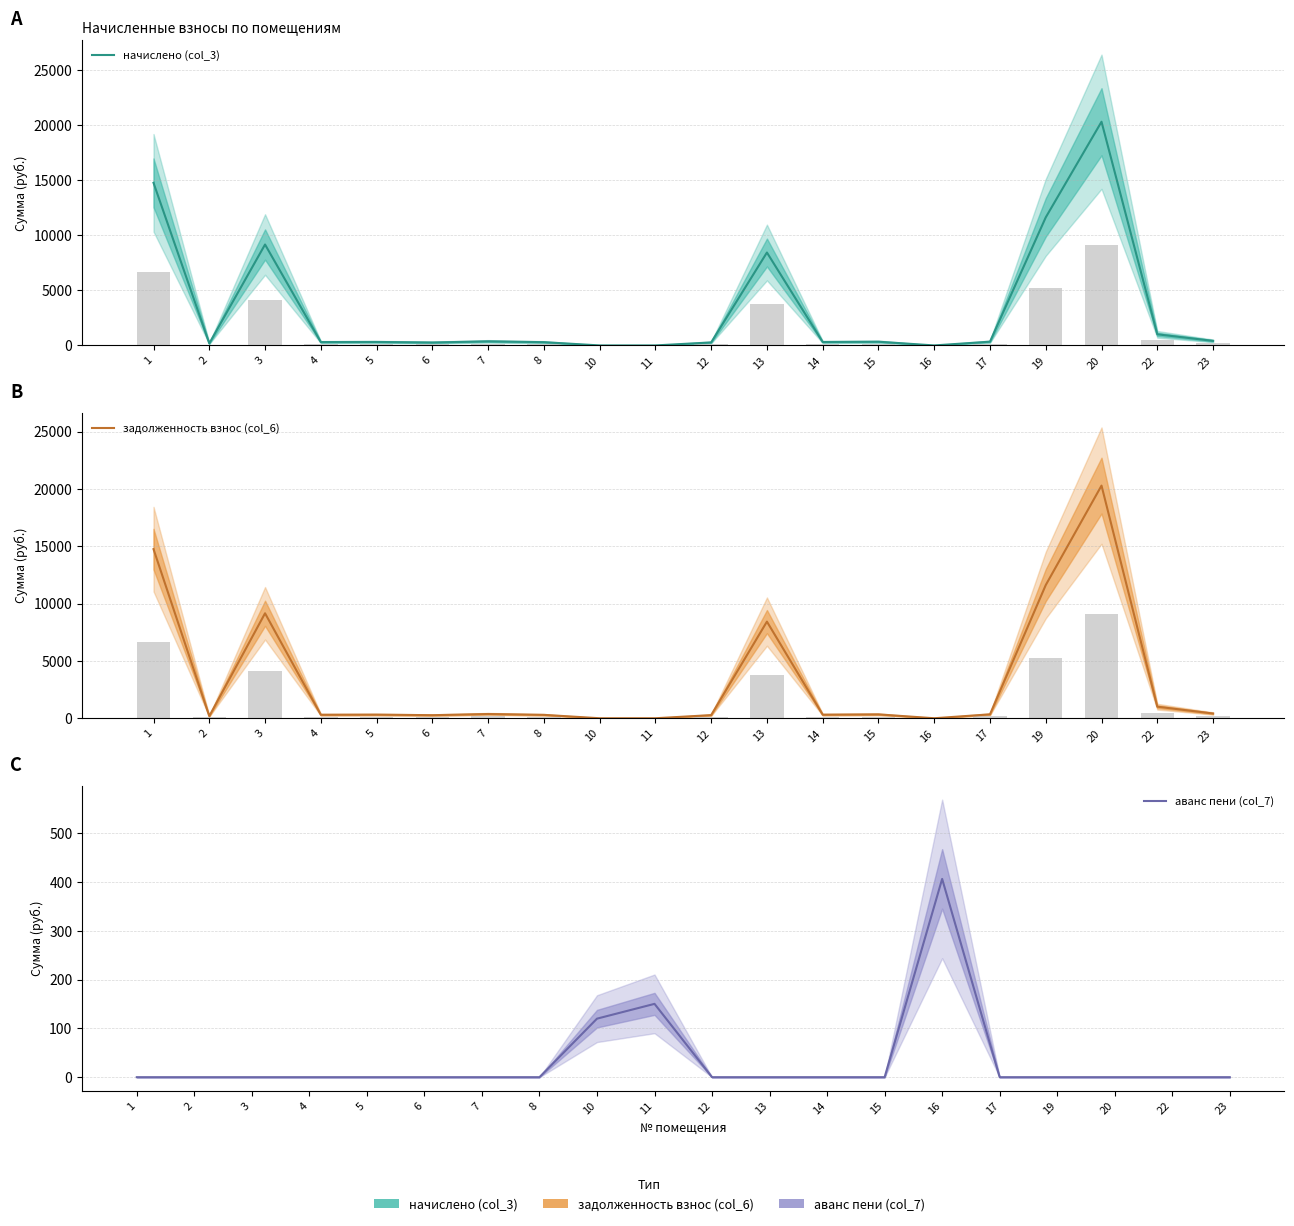

How many series are shown in this chart?

3